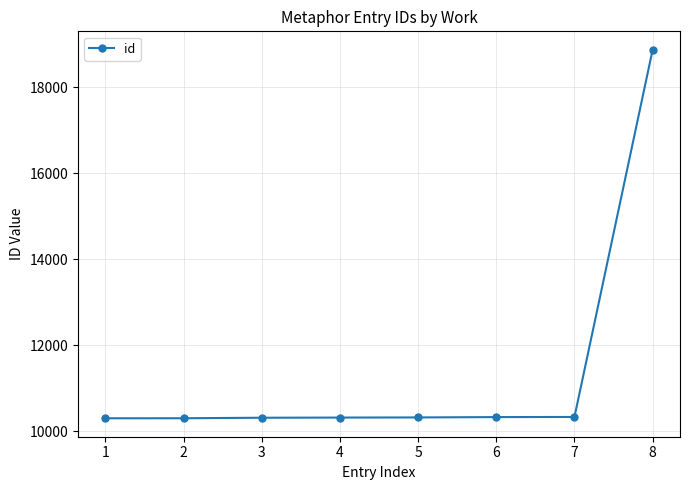

Approximately how many times larger is the value at 5 compared to 8?

0.5